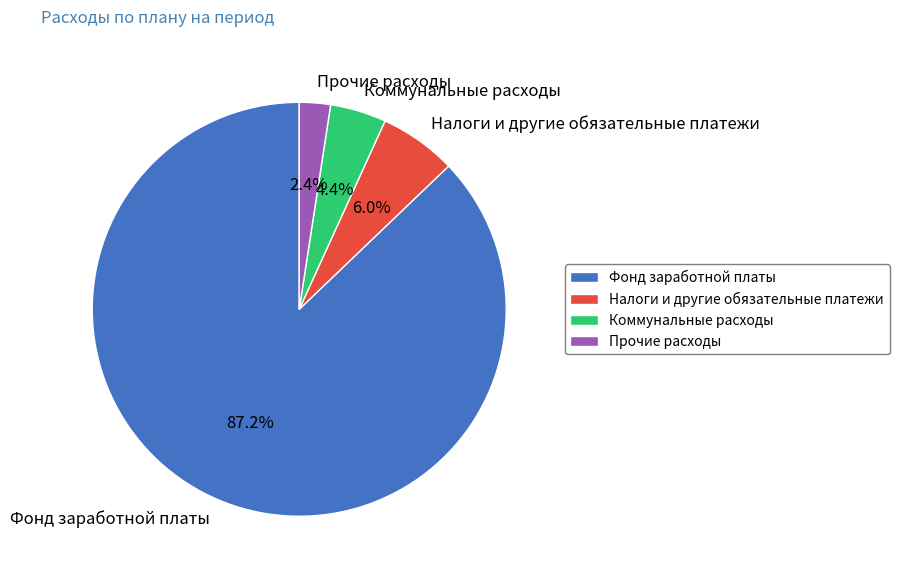

Is the sum of Прочие расходы and Коммунальные расходы greater than half?

No